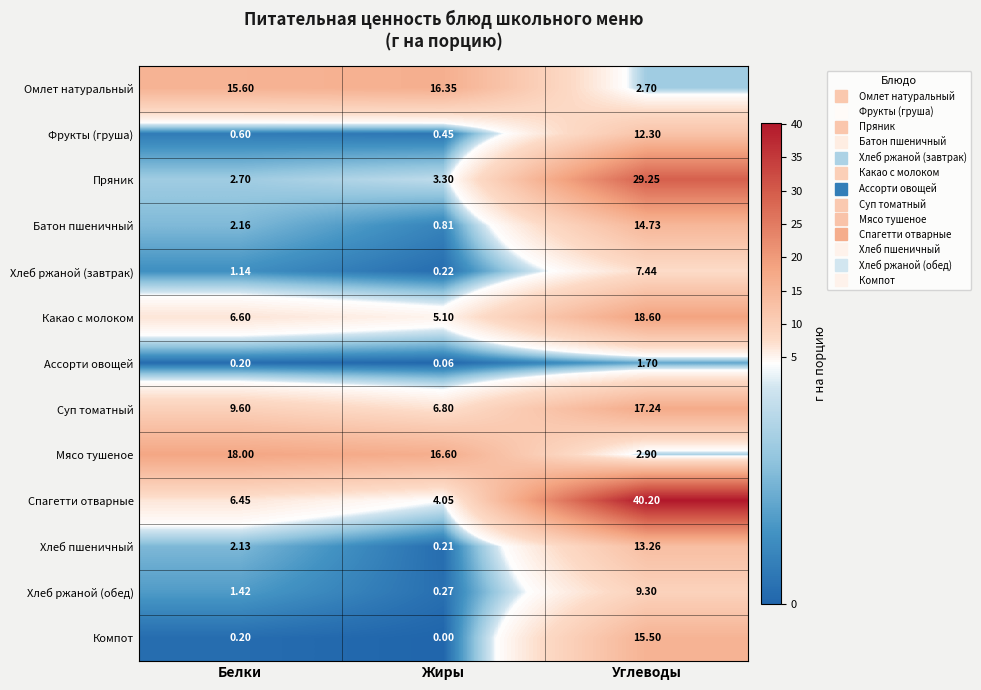

Which series has the largest total across all categories?

Спагетти отварные